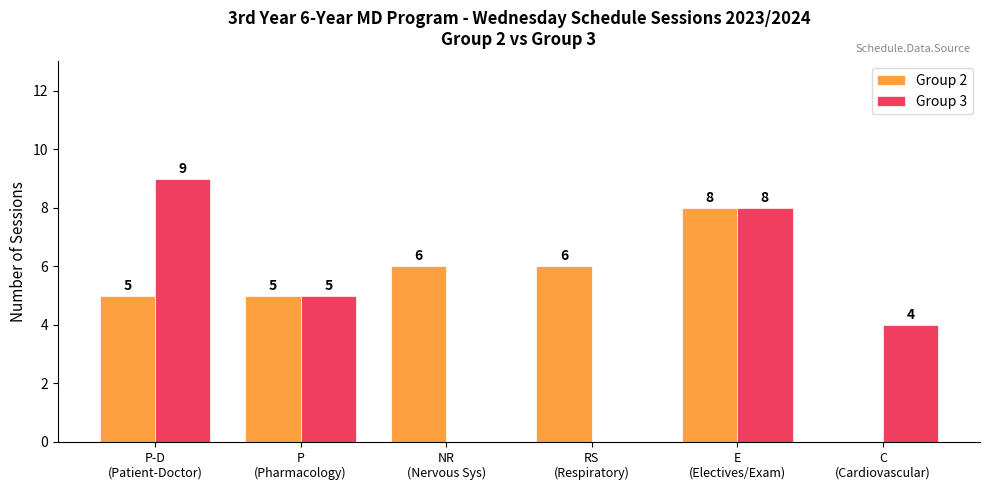

At which category is the sum across all series the highest?

E
(Electives/Exam)